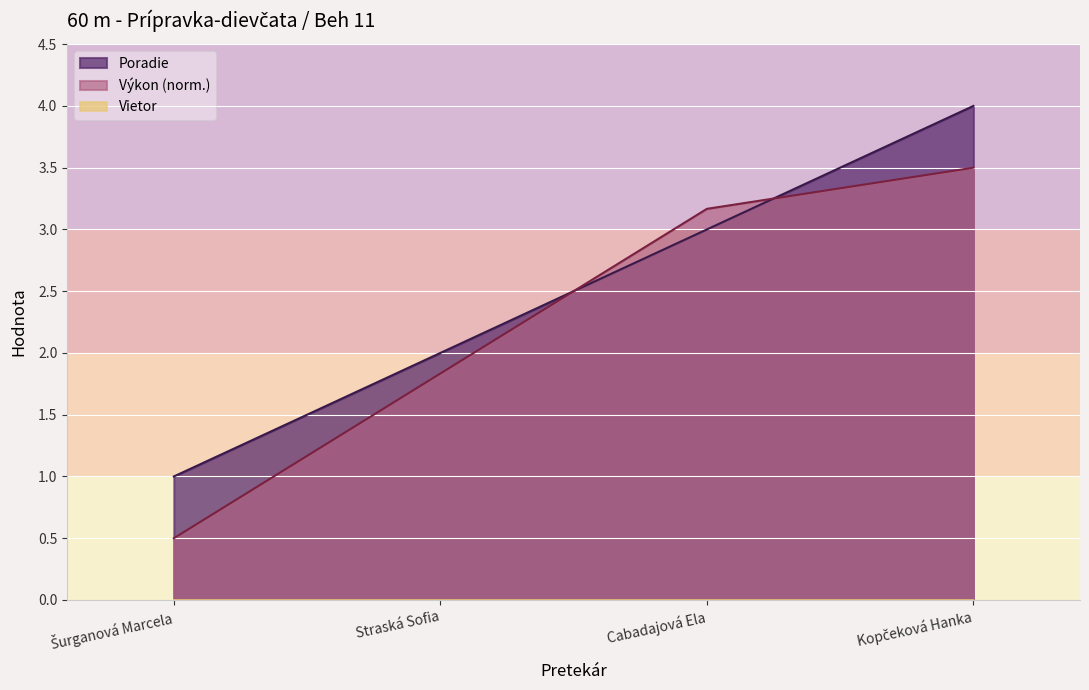

At Cabadajová Ela, list the series in order from smallest to largest.

Poradie, Výkon